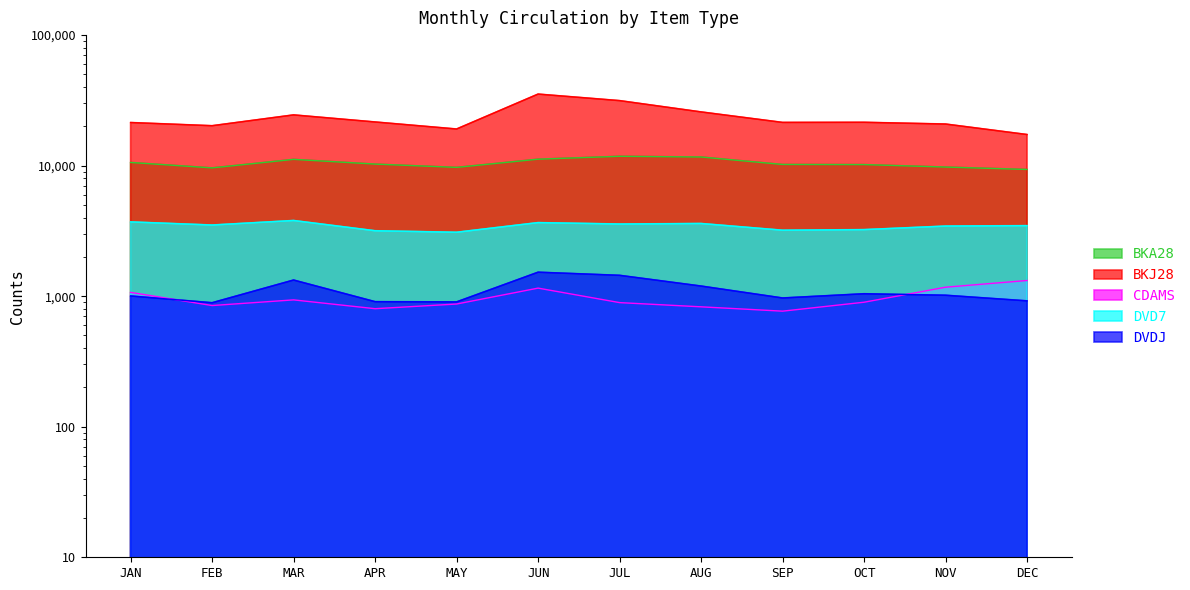

Reading right to left, what are all the values shown in this chart?

BKA28: 9349	9753	10189	10210	11647	11793	11205	9697	10278	11168	9610	10579
BKJ28: 17316	20836	21484	21440	25800	31490	35339	19087	21608	24480	20229	21397
CDAMS: 1319	1172	899	768	829	893	1153	871	802	937	848	1070
DVD7: 3471	3445	3236	3202	3605	3572	3662	3089	3172	3801	3509	3708
DVDJ: 921	1017	1044	969	1196	1445	1527	904	908	1330	891	1004